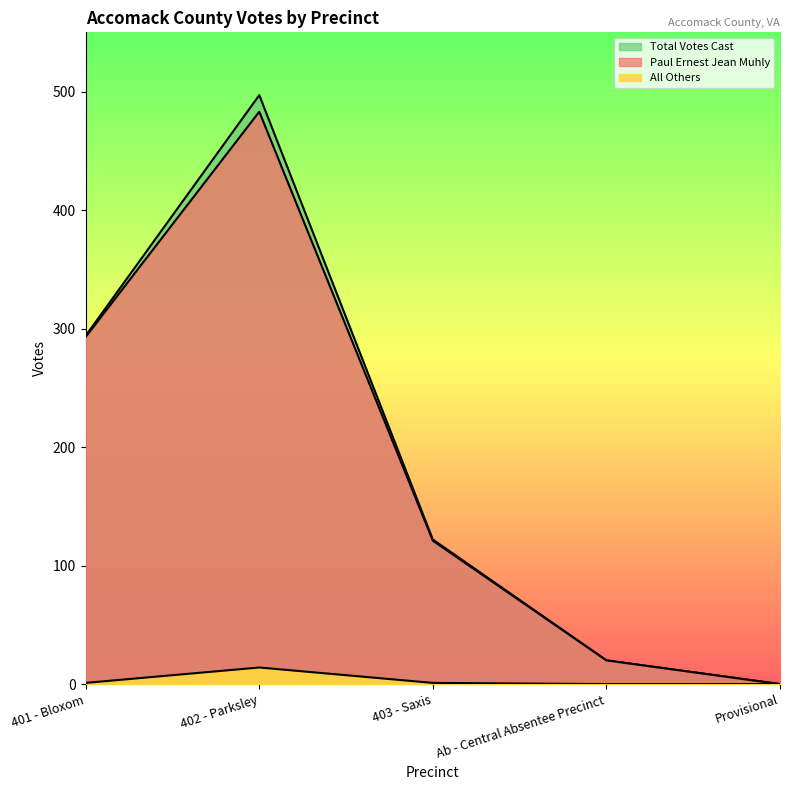

True or false: All Others has more than 0 interior local peaks.

True